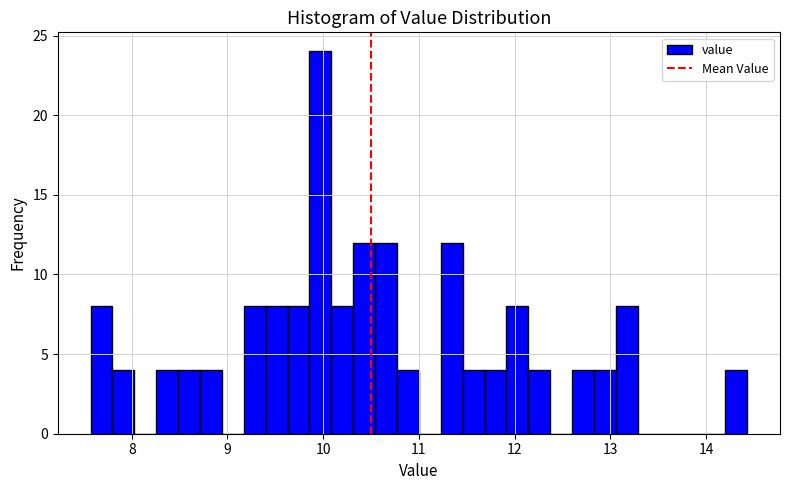

Around what value on the x-axis is the tallest bar? Give the approximate position of its centre, as read against the axis.

10.0